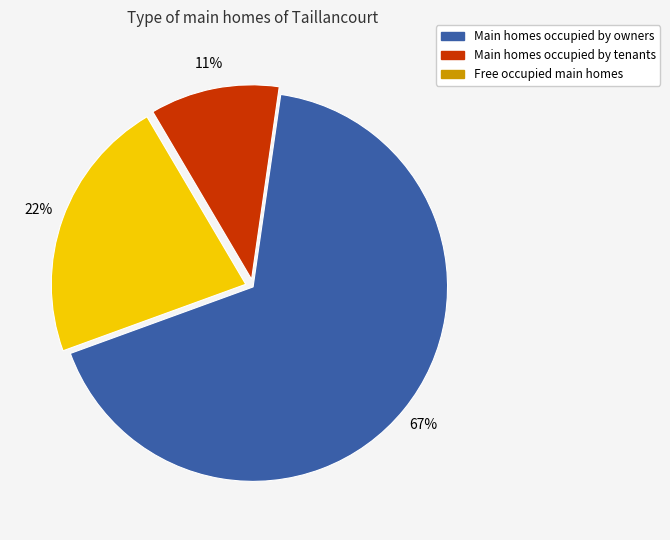

To the nearest percent, what is the difference between the largest and smallest slice percentages?

56%